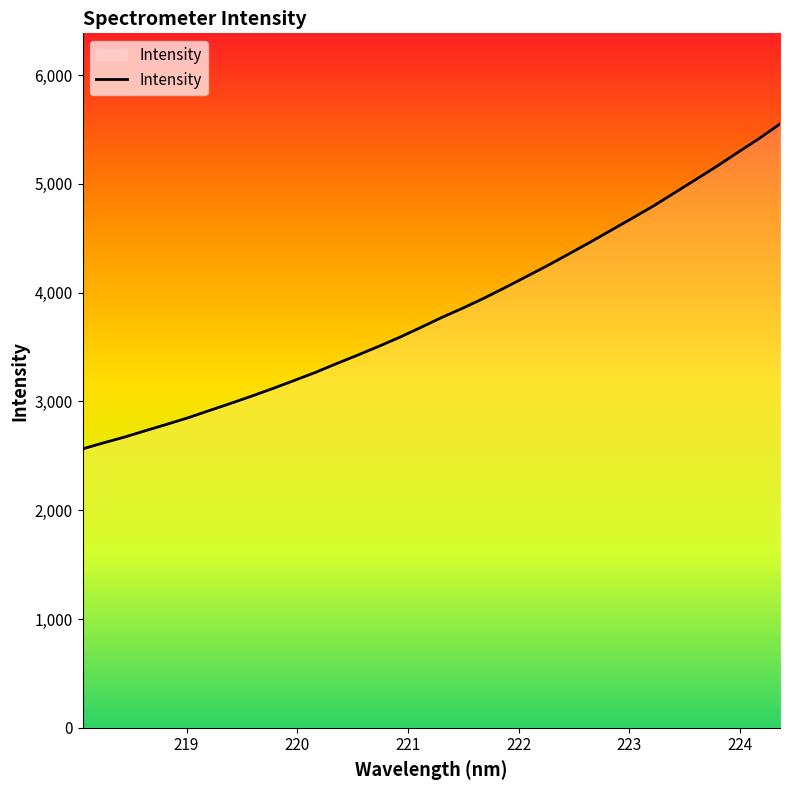

What is the minimum value shown in the chart?

2563.7